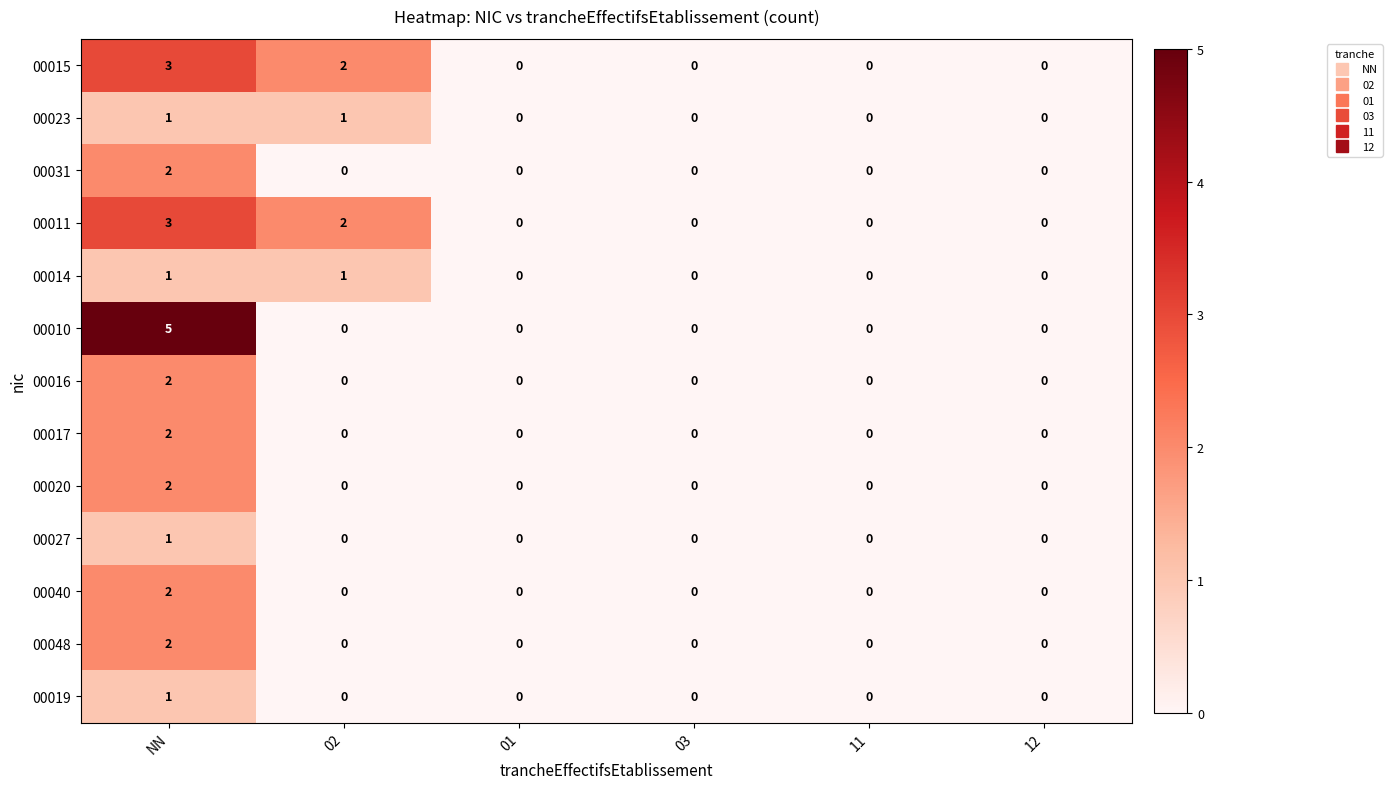

Is it true that 00011 equals 3 at 02?

False